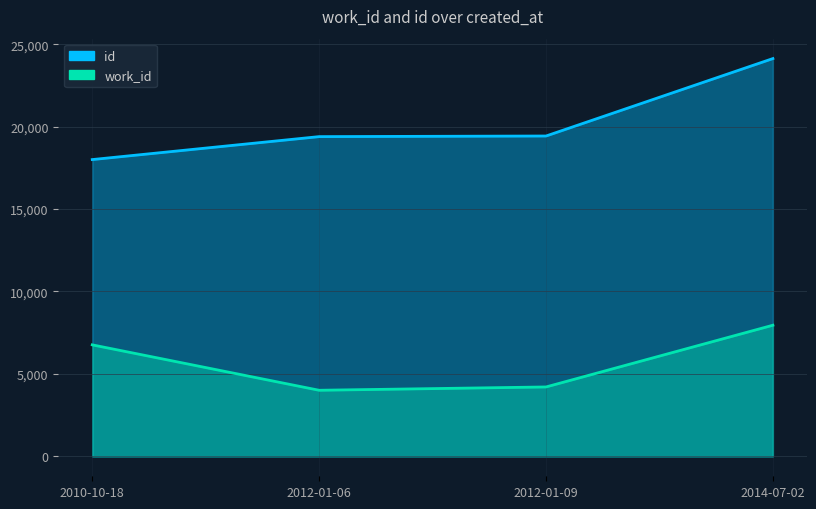

Which has a higher value, 2012-01-09 or 2010-10-18?

2010-10-18